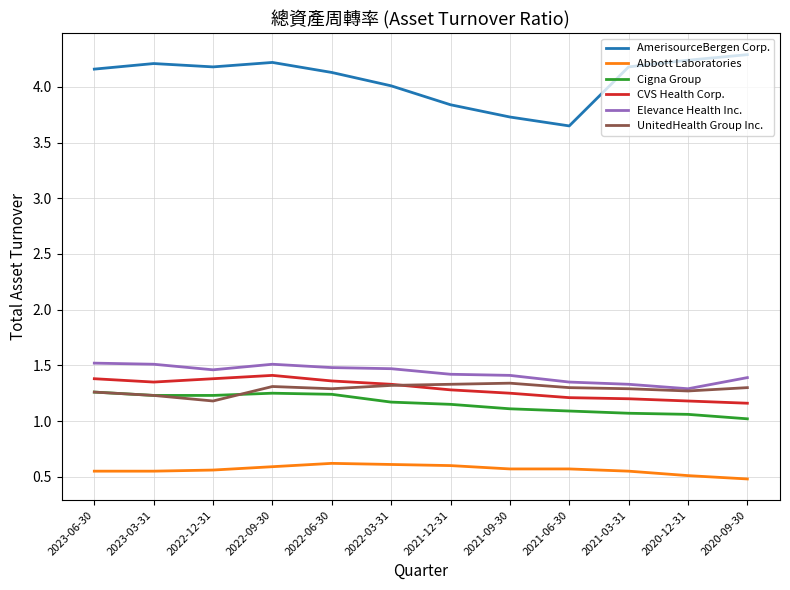

Rank the series at 2022-09-30 from lowest to highest value.

Abbott Laboratories, Cigna Group, UnitedHealth Group Inc., CVS Health Corp., Elevance Health Inc., AmerisourceBergen Corp.